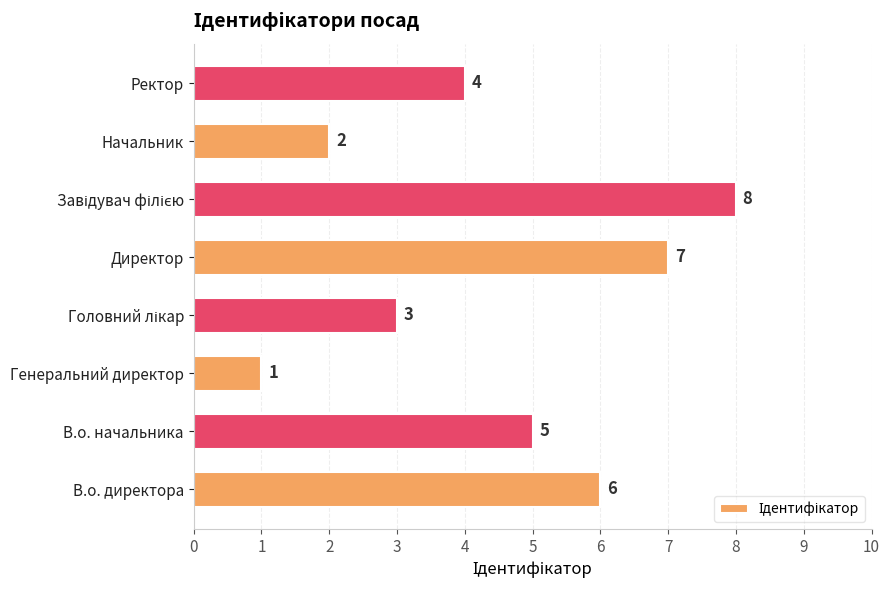

True or false: the data shows 4 at В.о. директора.

False